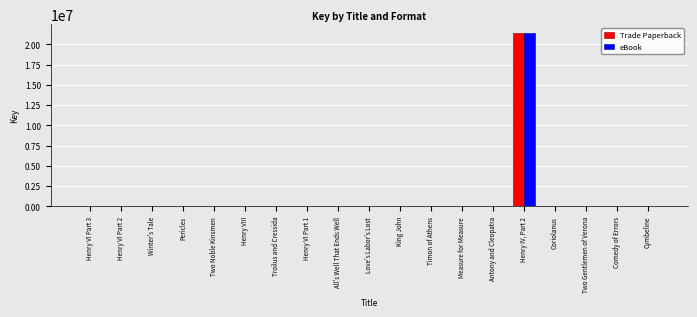

At which category is the sum across all series the highest?

Henry IV, Part 2